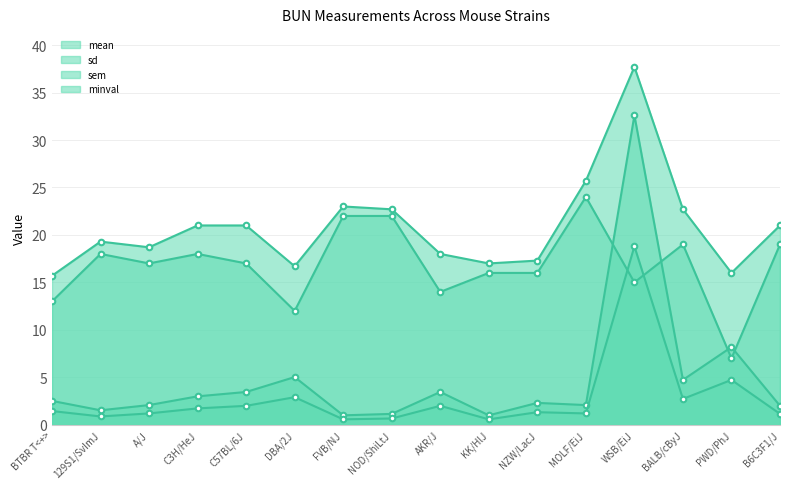

Rank the categories by mean value from highest to lowest.

WSB/EiJ, MOLF/EiJ, FVB/NJ, NOD/ShiLtJ, BALB/cByJ, C3H/HeJ, C57BL/6J, B6C3F1/J, 129S1/SvImJ, A/J, AKR/J, NZW/LacJ, KK/HlJ, DBA/2J, PWD/PhJ, BTBR T<+>